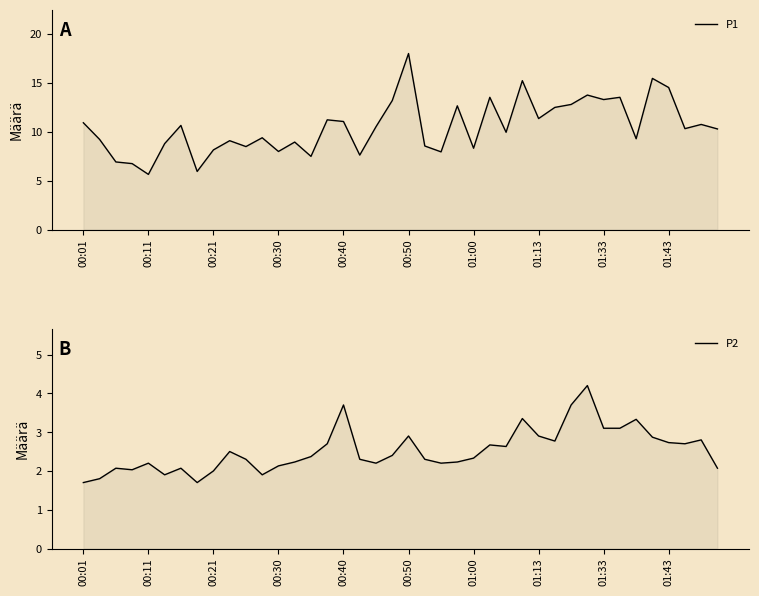

Is it true that P1 equals 23.2 at 01:43?

False